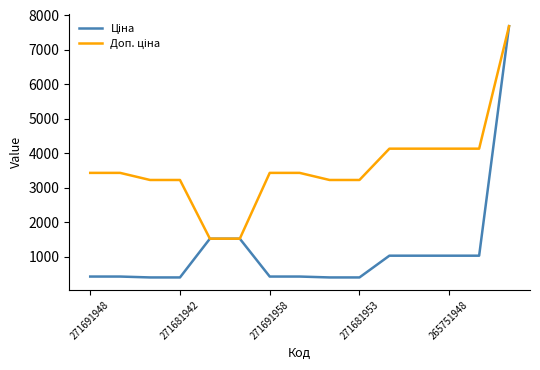

What is the maximum value shown in the chart?

7688.0